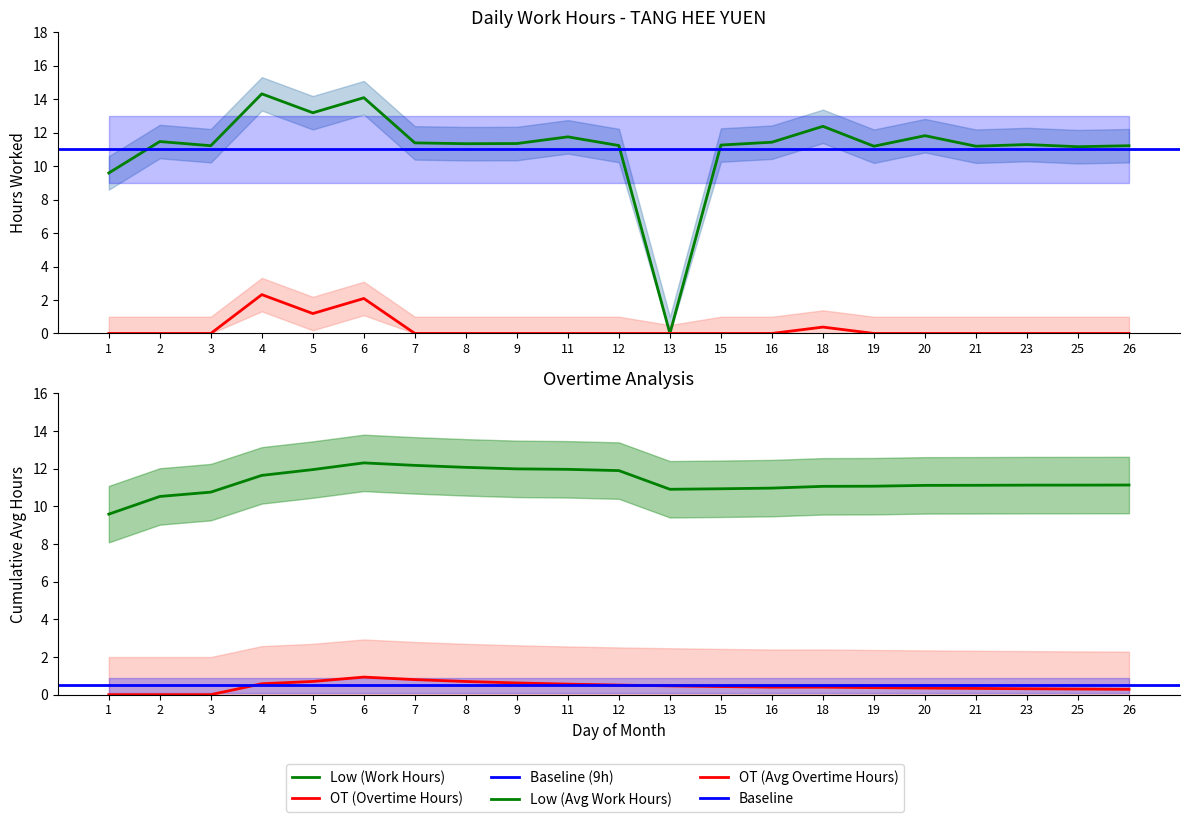

Where does the Low Upper series first go above 12?

2